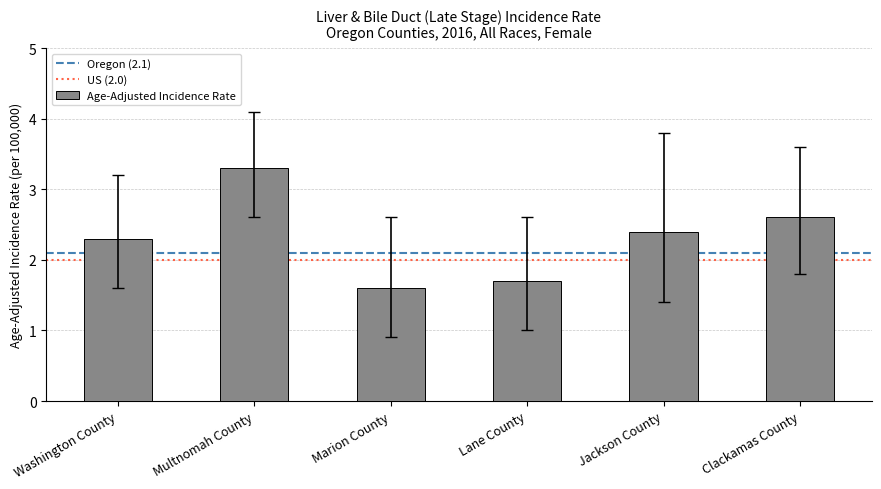

What is the difference between the second highest and second lowest values?

0.9